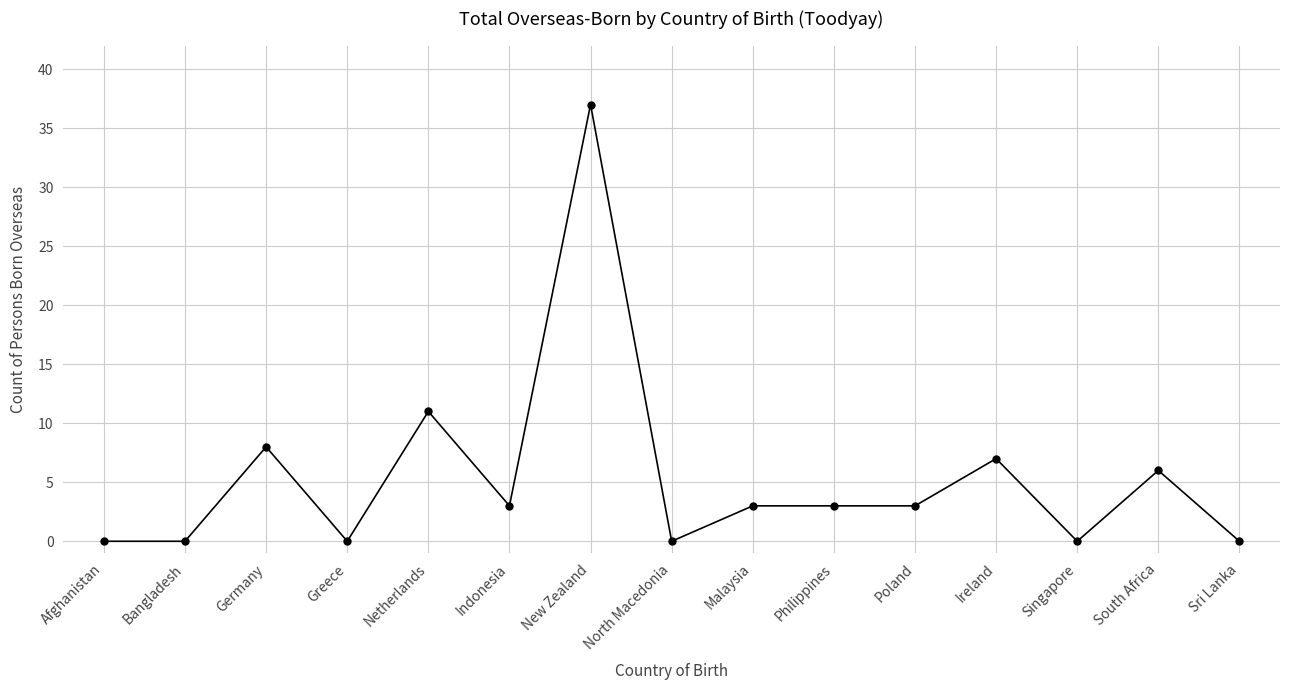

At which label is the value closest to 18?

Netherlands